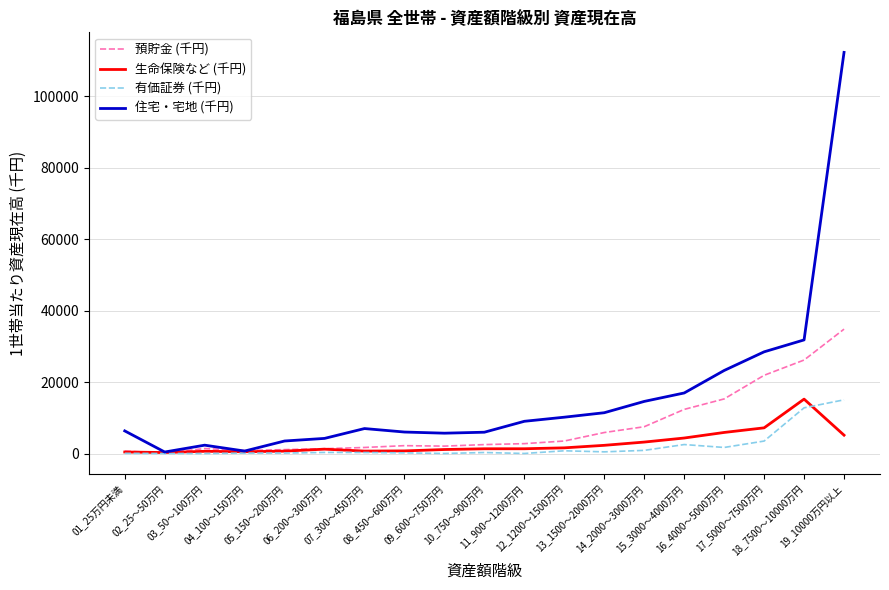

How many lines are shown in the chart?

4